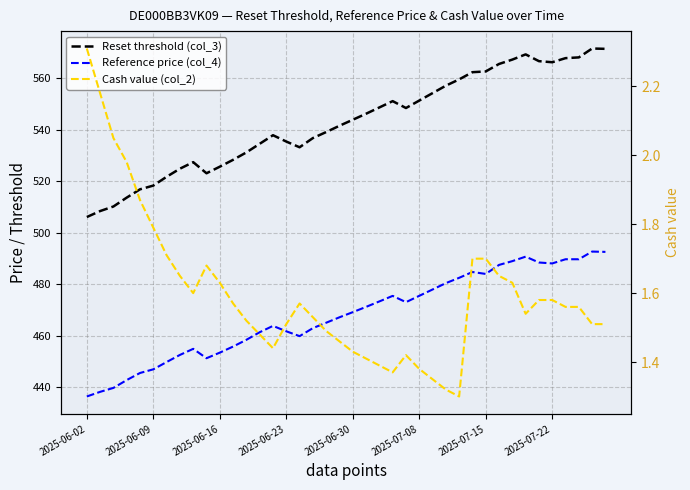

What is the lowest value of the Reference price (col_4) series?

436.5